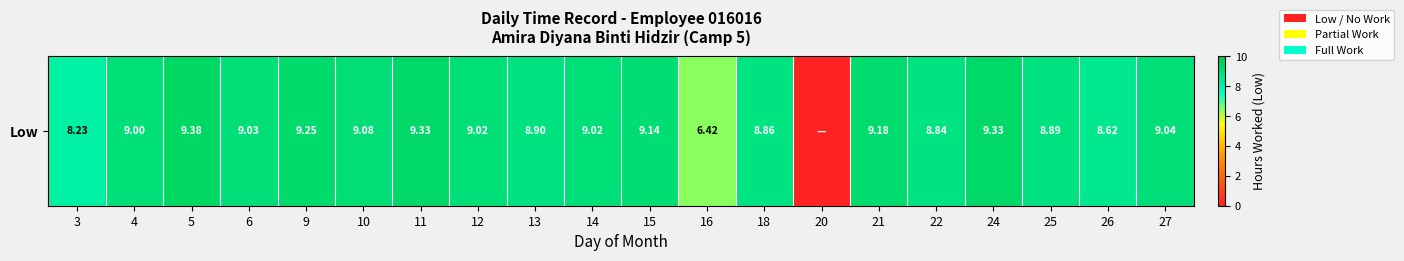

What is the change in value from 6 to 25?

-0.1